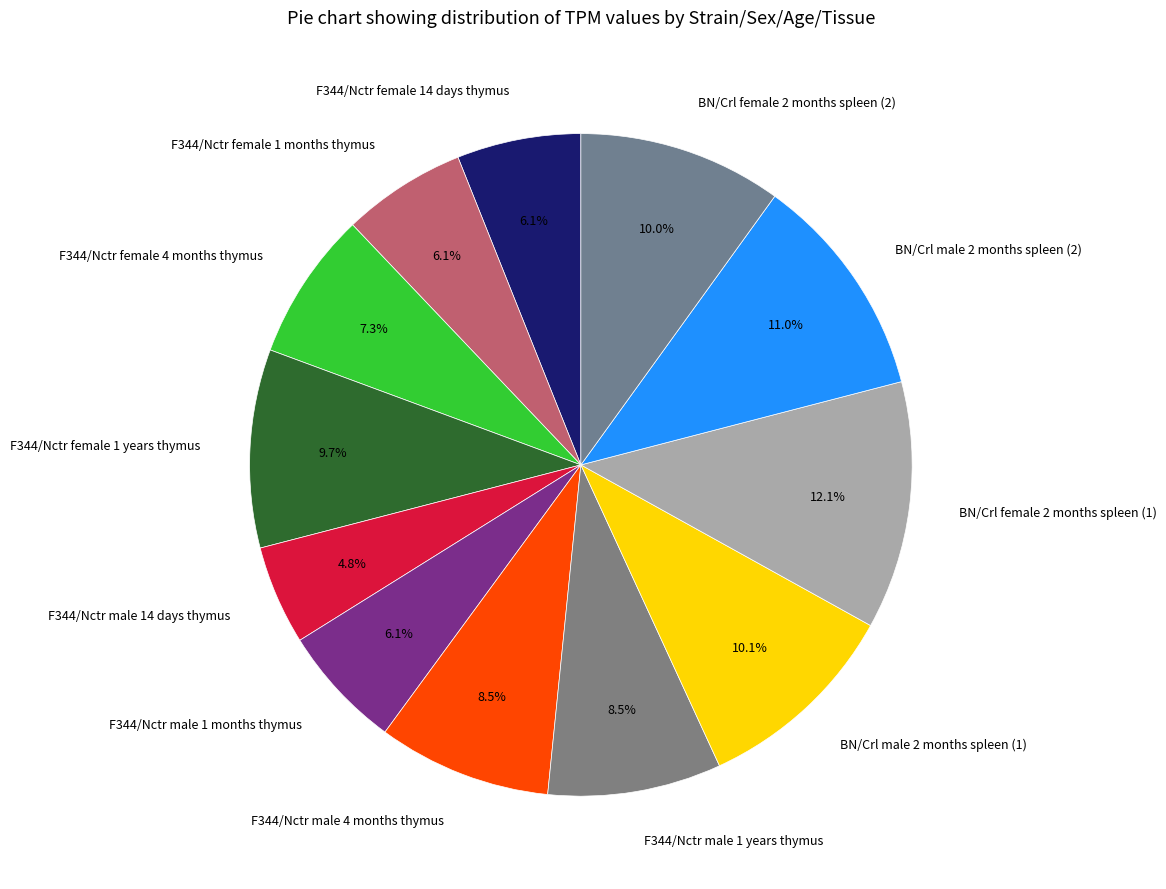

Does F344/Nctr female 4 months thymus represent more than half of the total?

No